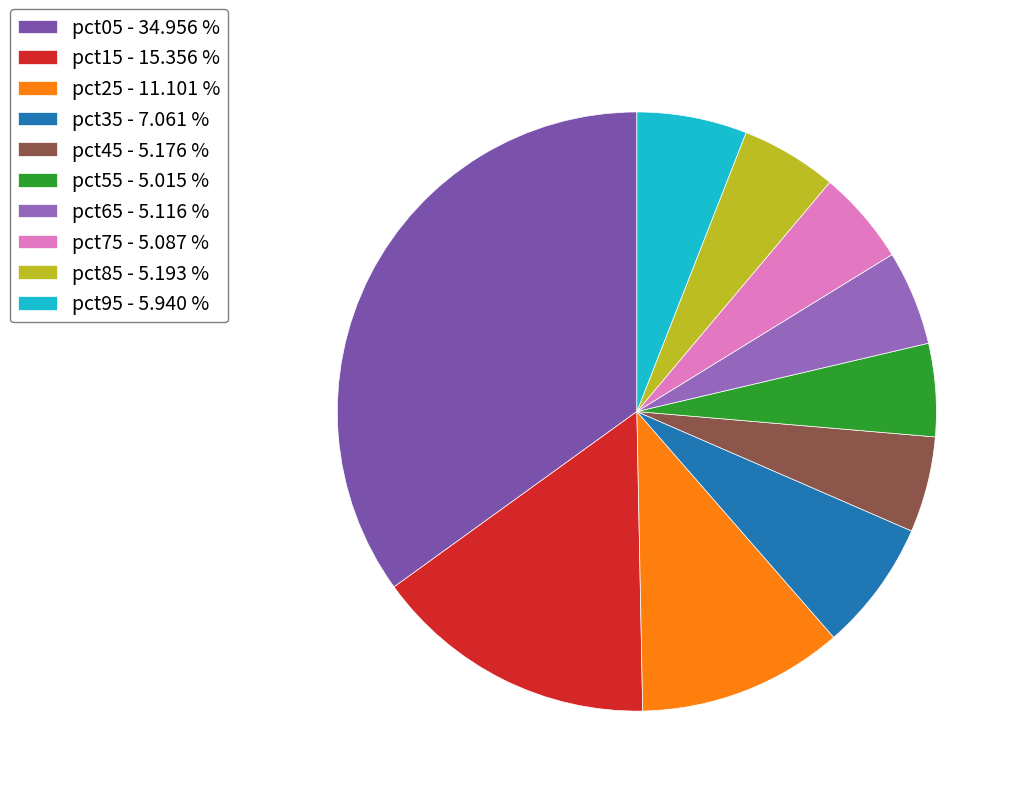

Which category has the smallest portion of the pie?

pct55